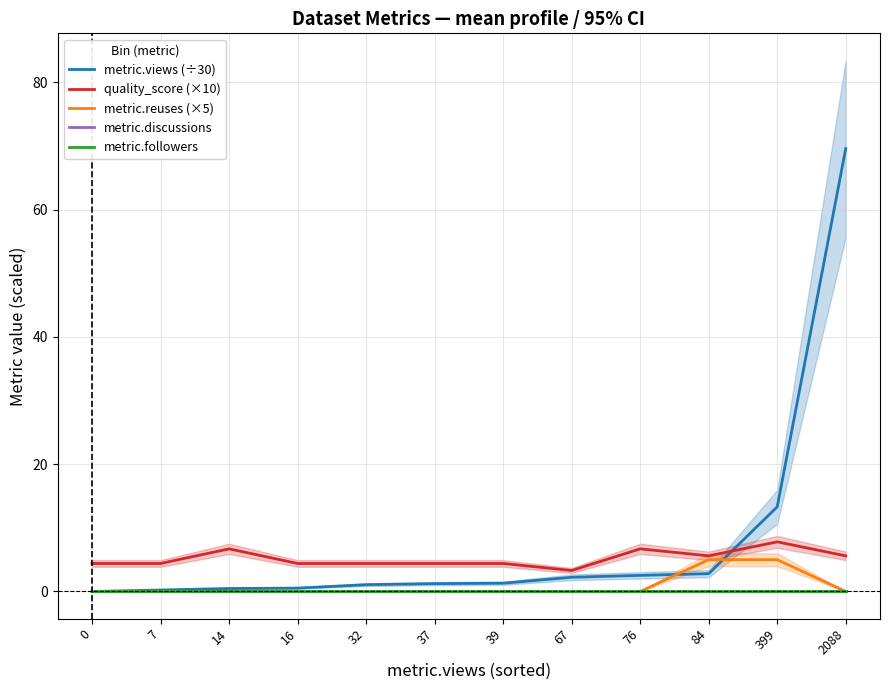

Rank the categories by metric.followers value from lowest to highest.

0, 7, 14, 16, 32, 37, 39, 67, 76, 84, 399, 2088